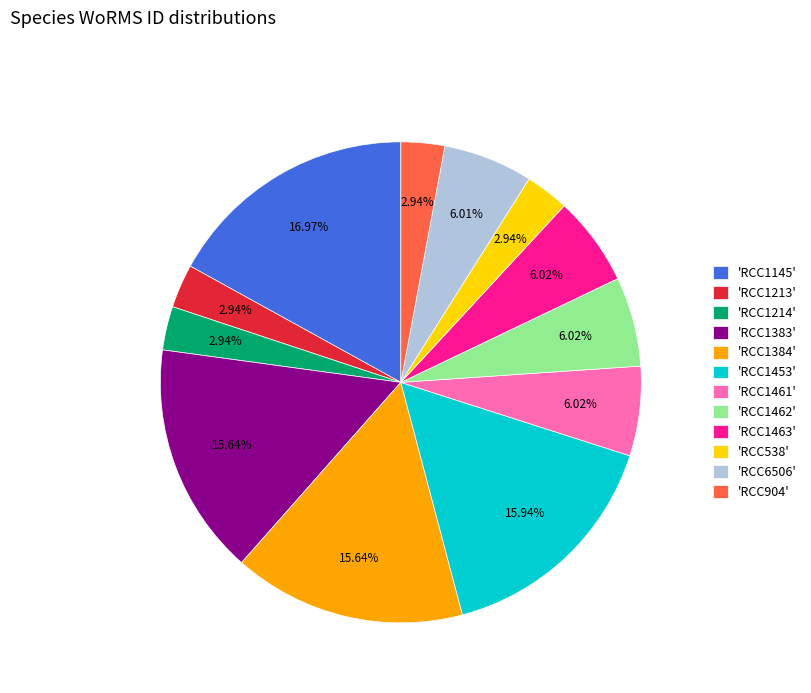

Do 'RCC6506' and 'RCC1462' together represent more than half of the pie?

No